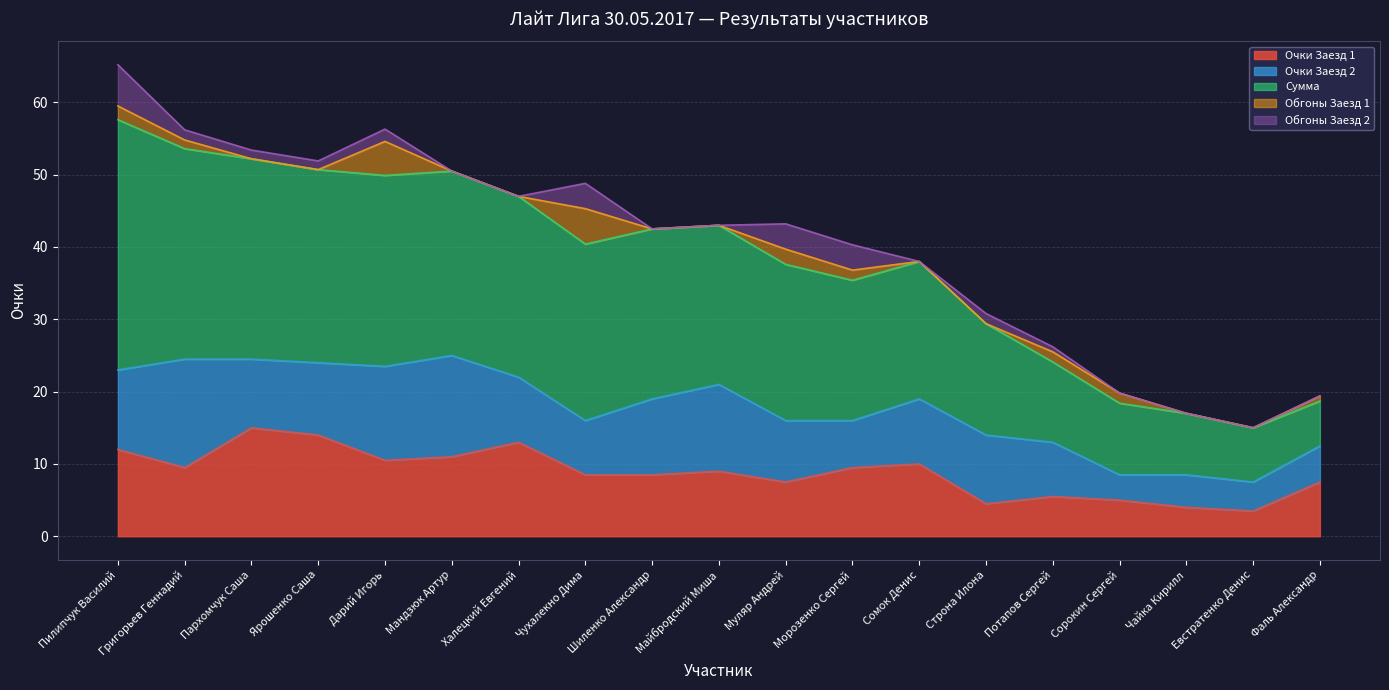

Between Халецкий Евгений and Строна Илона, which series saw the biggest shift?

Сумма